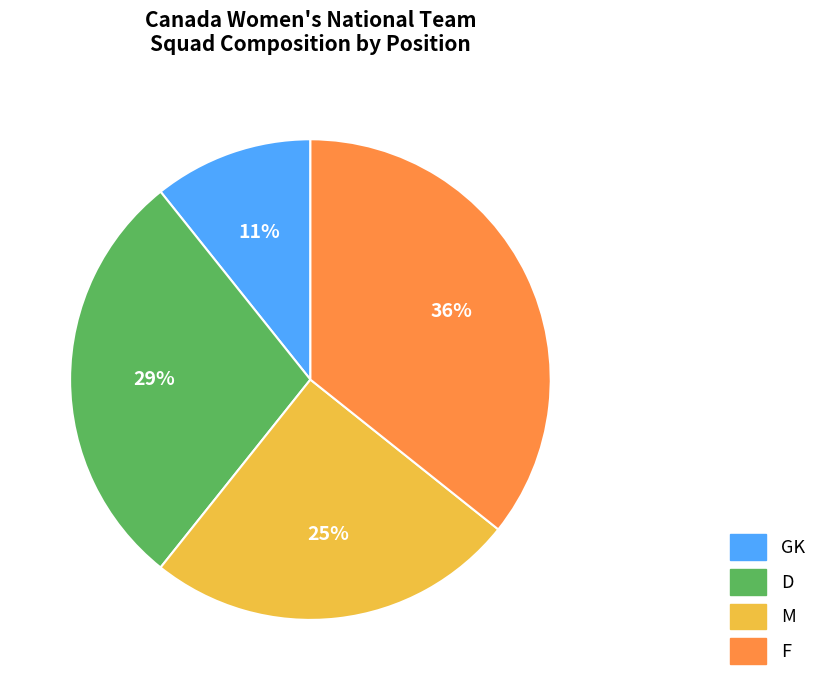

Is it true that F is 43% of the pie?

False